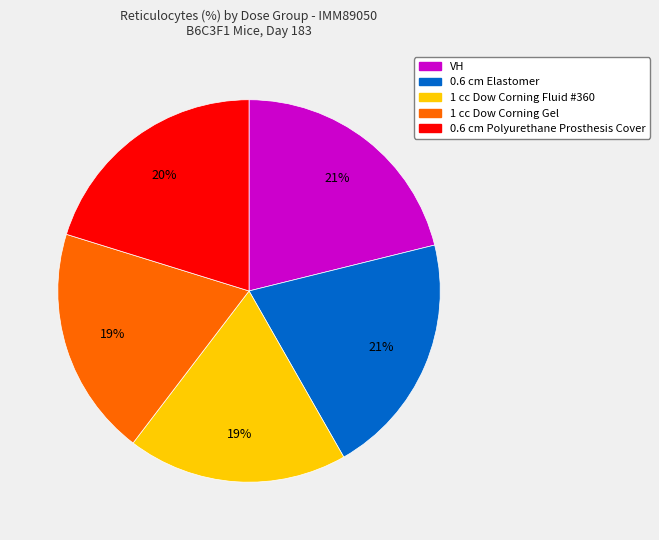

How many slices are in this pie chart?

5